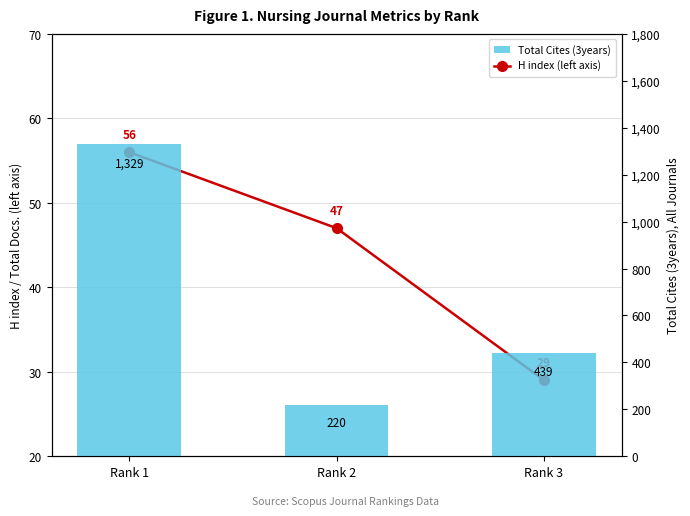

True or false: Total Cites (3years) has a value of 1329 at Rank 1.

True